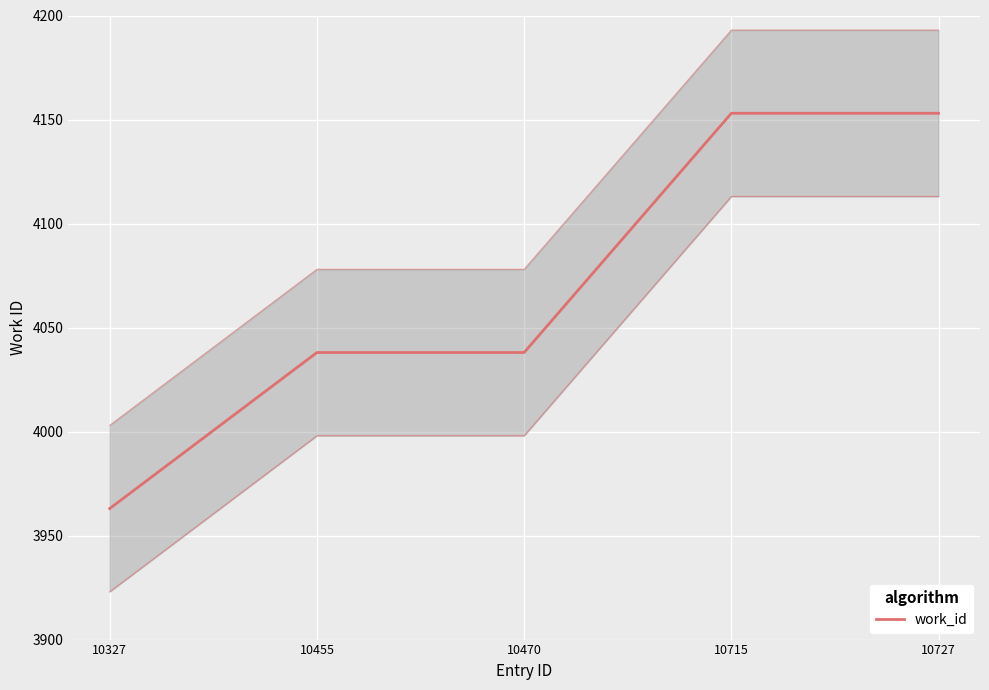

Which category has the lowest value across all series?

10327